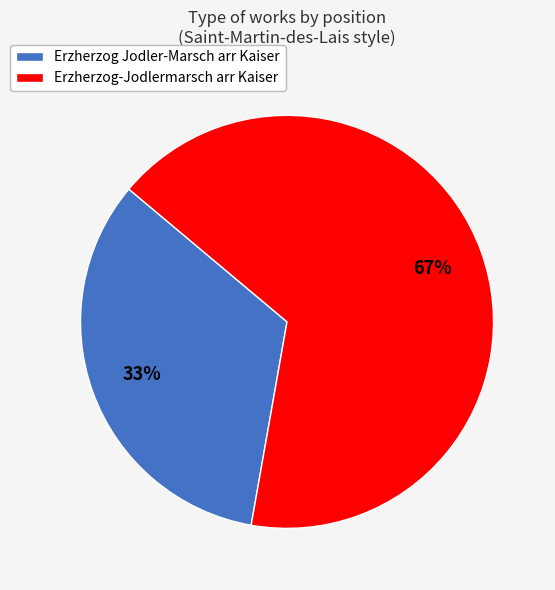

True or false: Erzherzog Jodler-Marsch arr Kaiser accounts for 21% of the total.

False